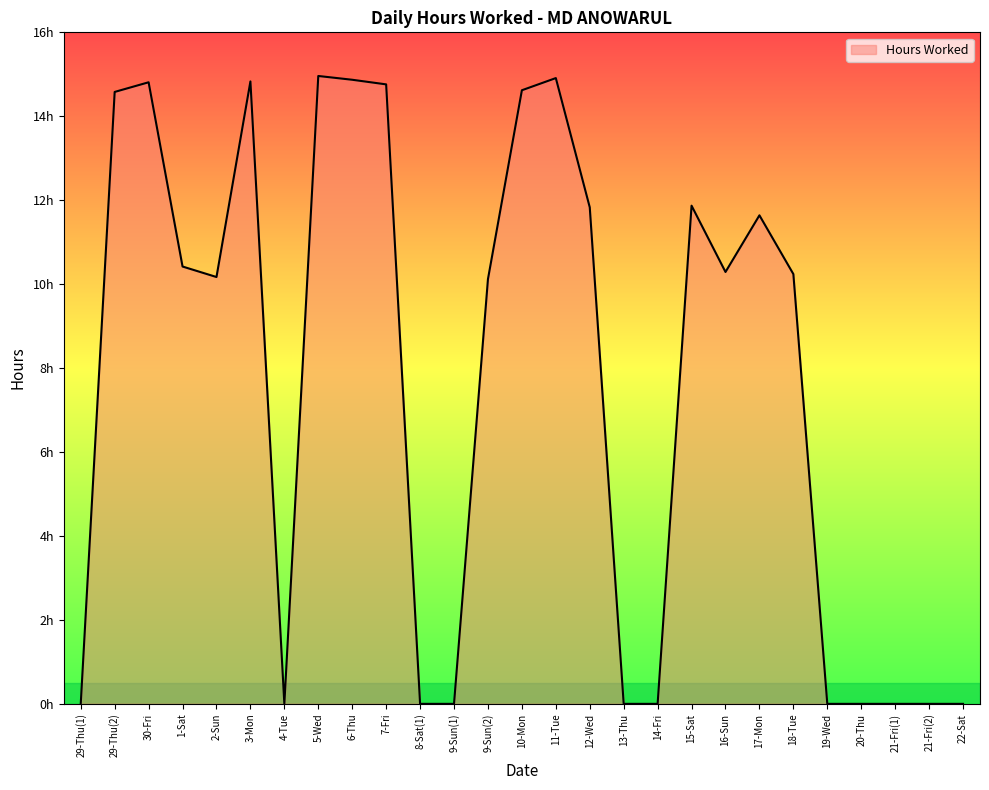

What is the approximate value at 30-Fri?

14.8